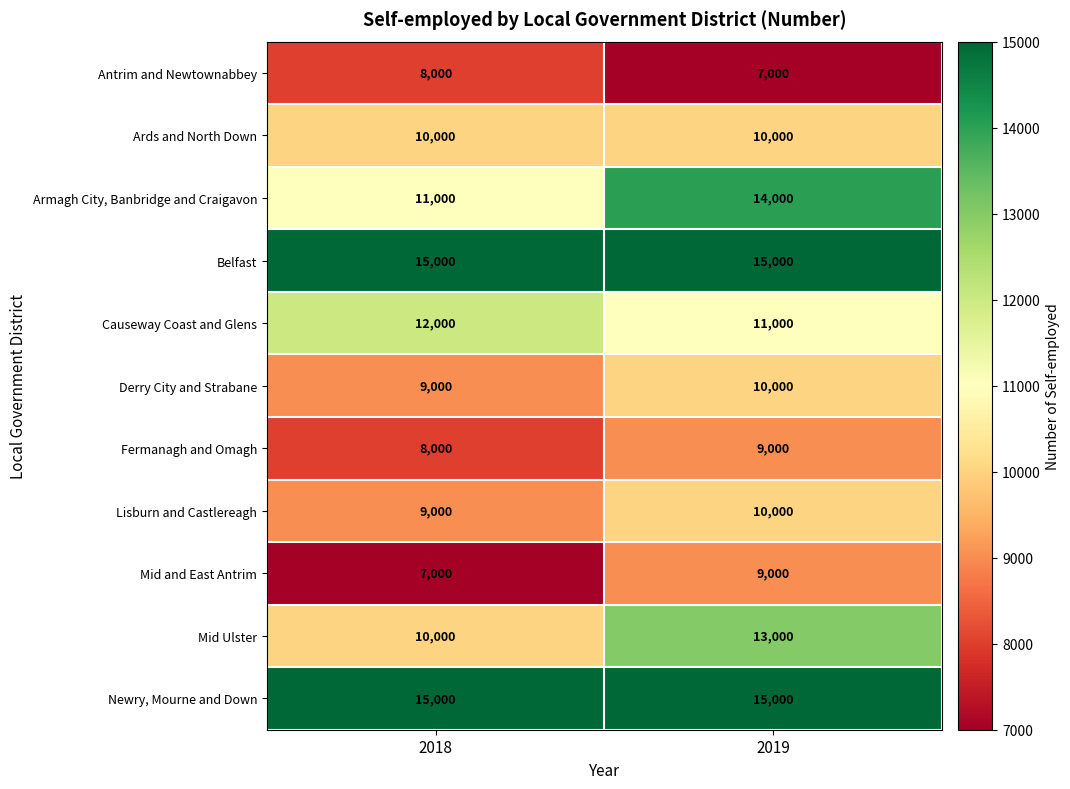

What is the sum of the Derry City and Strabane values at 2019 and 2018?

19000